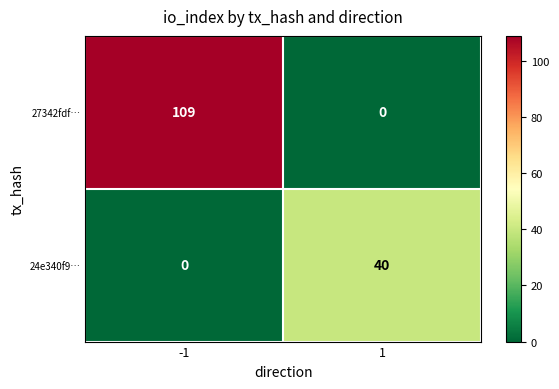

How many values in 24e340f9… are above zero?

1